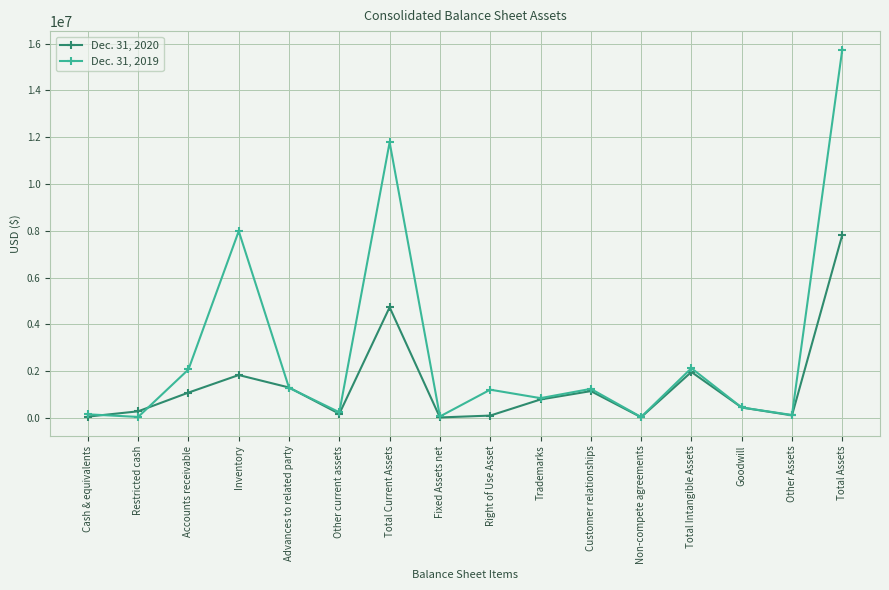

What is the average value of the Dec. 31, 2020 series?

1367600